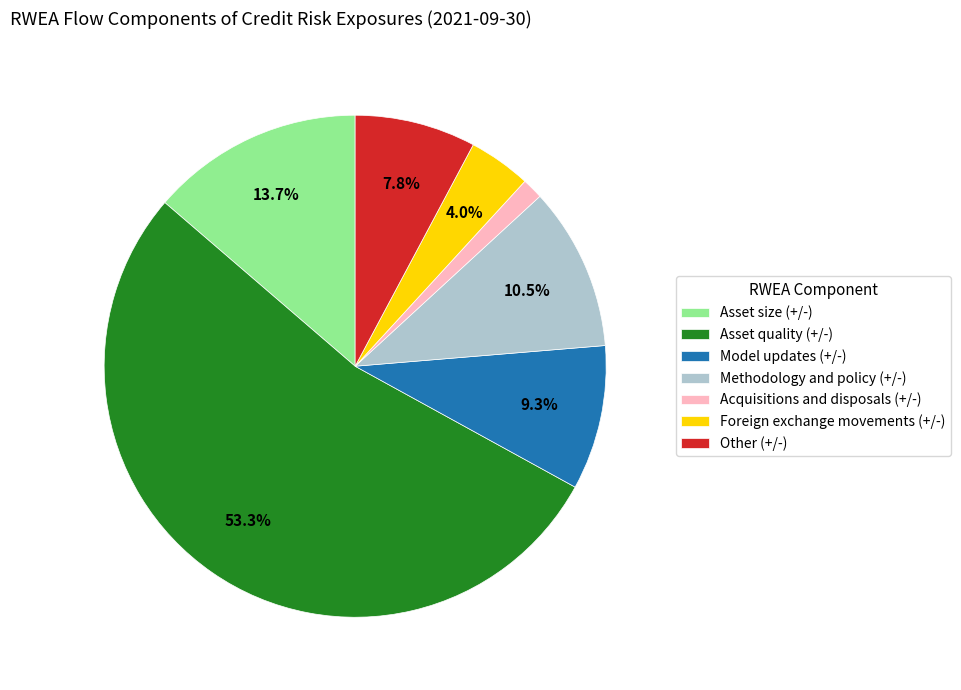

Rank the categories by value from highest to lowest.

Asset quality (+/-), Asset size (+/-), Methodology and policy (+/-), Model updates (+/-), Other (+/-), Foreign exchange movements (+/-), Acquisitions and disposals (+/-)